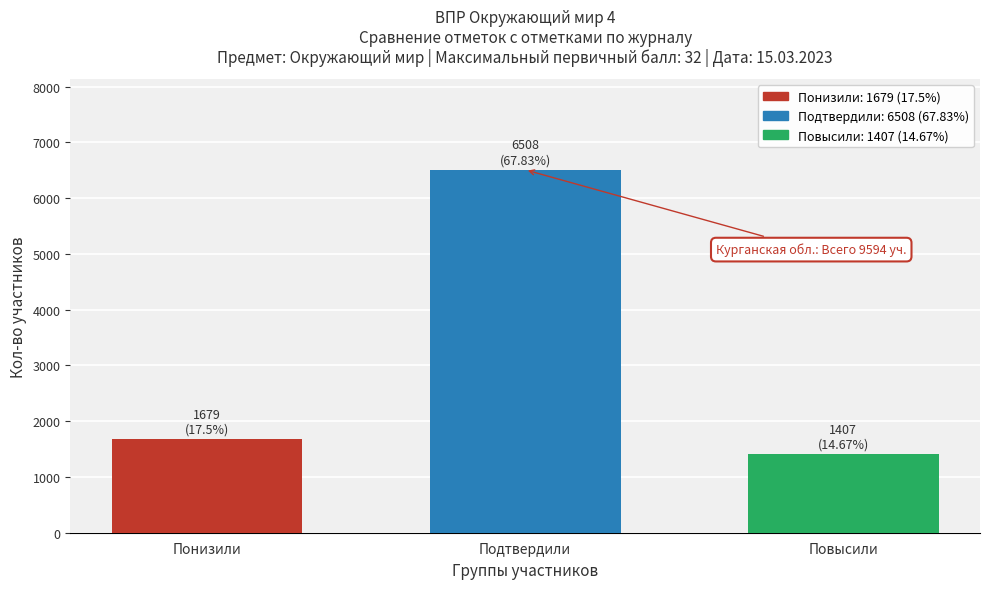

Reading right to left, what are all the values shown in this chart?

1407	6508	1679